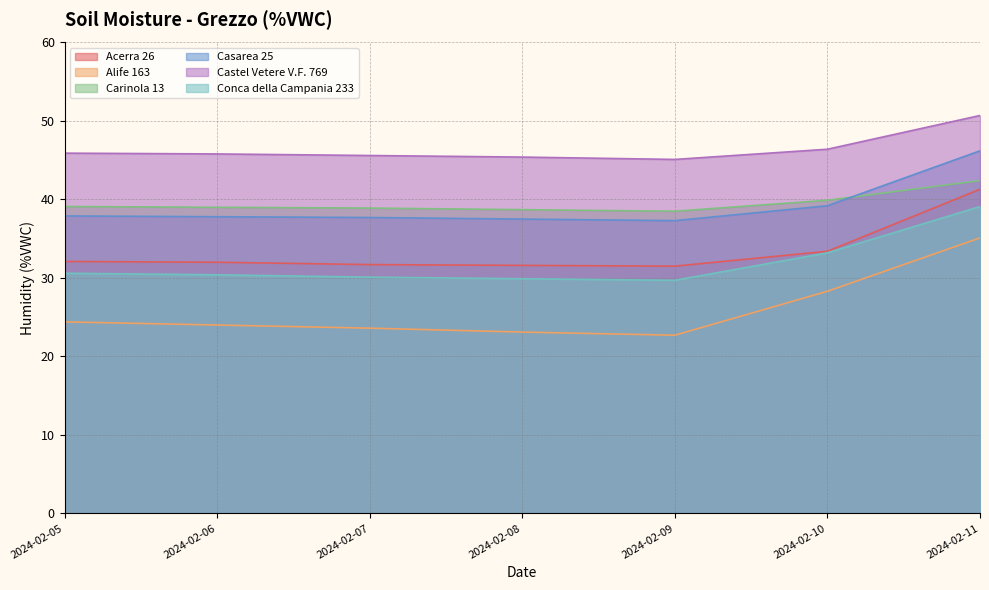

True or false: Alife 163 has a value of 16.4 at 2024-02-05.

False